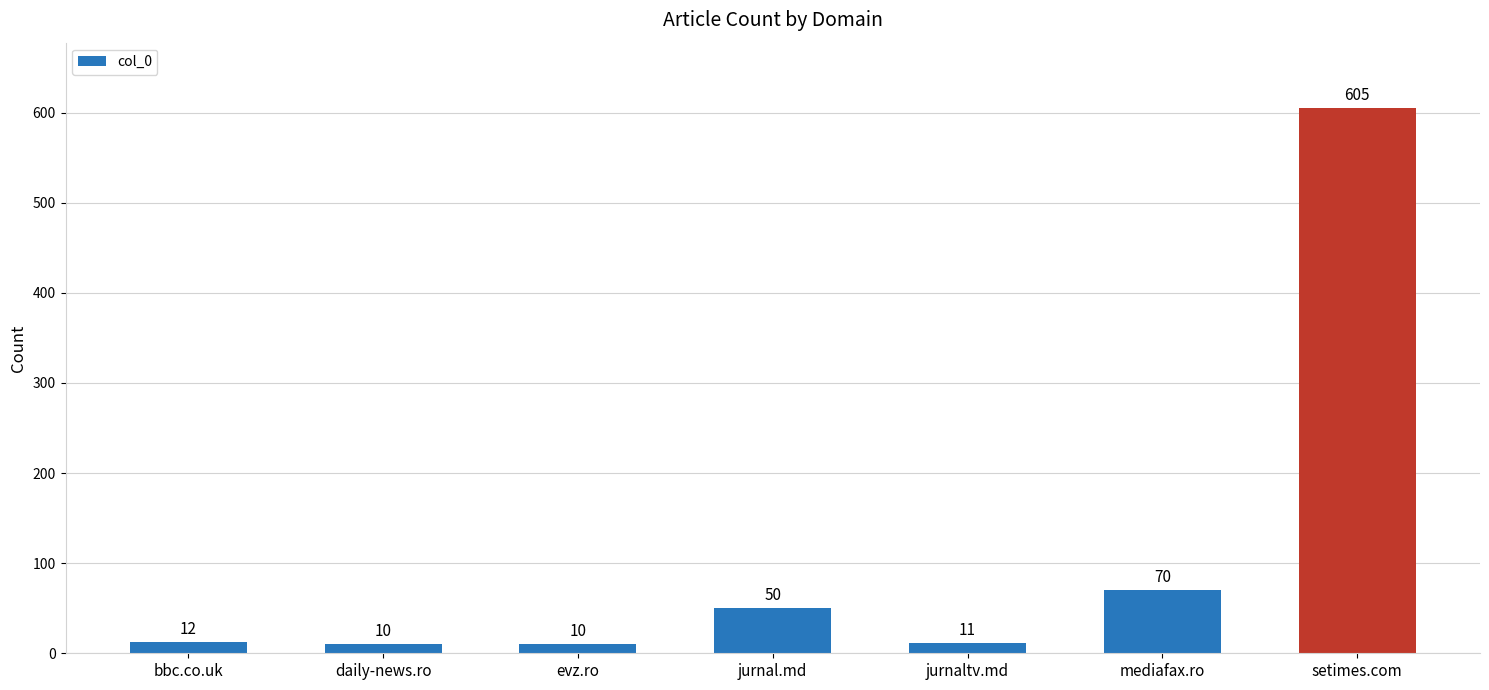

What is the change in value from jurnal.md to jurnaltv.md?

-39